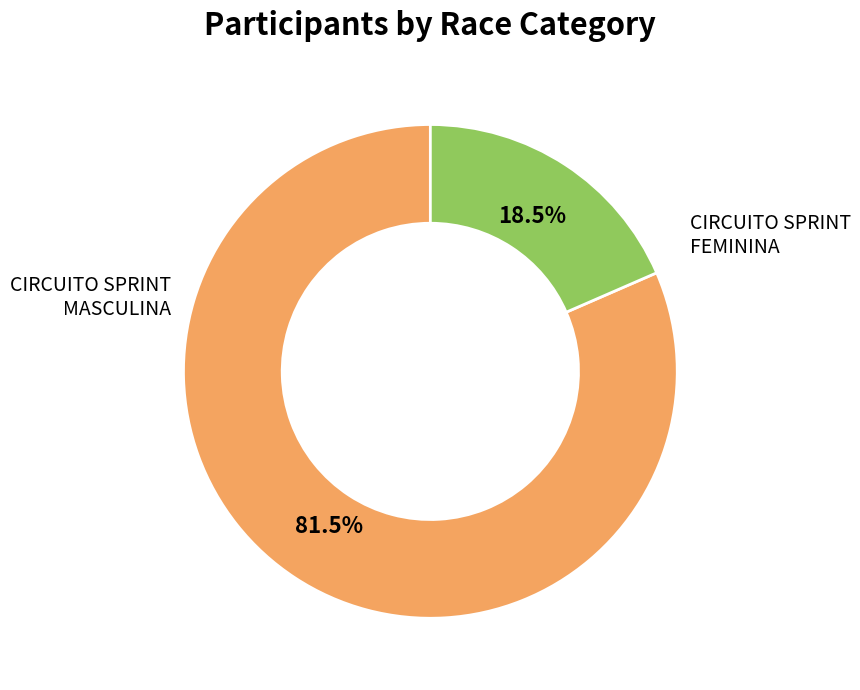

How much of the chart is everything except CIRCUITO SPRINT MASCULINA?

18.5%